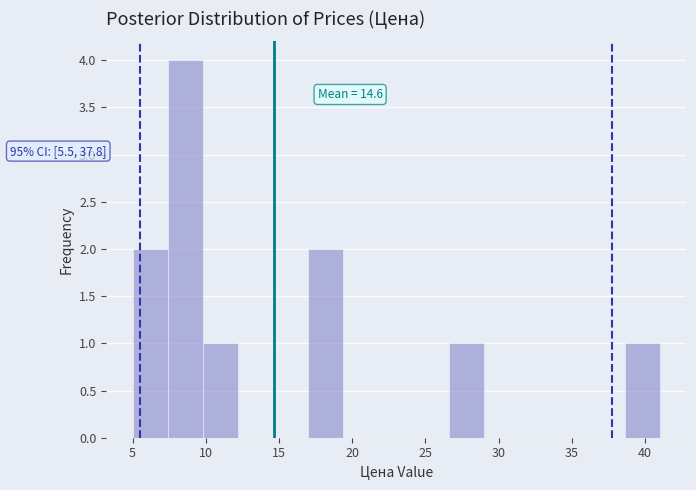

Which range on the x-axis has the tallest bar?

7.4 to 9.8